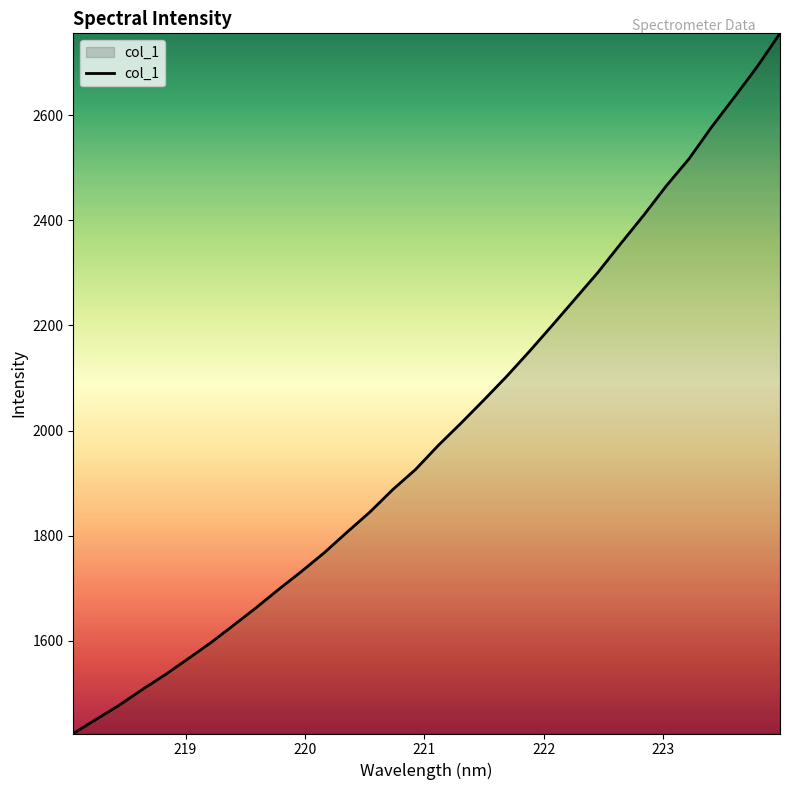

Reading right to left, extract all data points from this chart.

2756.3	2692.8	2634.8	2578.1	2517.1	2465.4	2409.1	2355.5	2300.7	2250.4	2200.1	2150.7	2103.0	2058.0	2014.0	1971.6	1925.7	1887.3	1844.7	1806.4	1767.3	1731.6	1697.4	1662.1	1628.4	1595.1	1564.5	1534.2	1506.1	1476.6	1449.9	1423.1